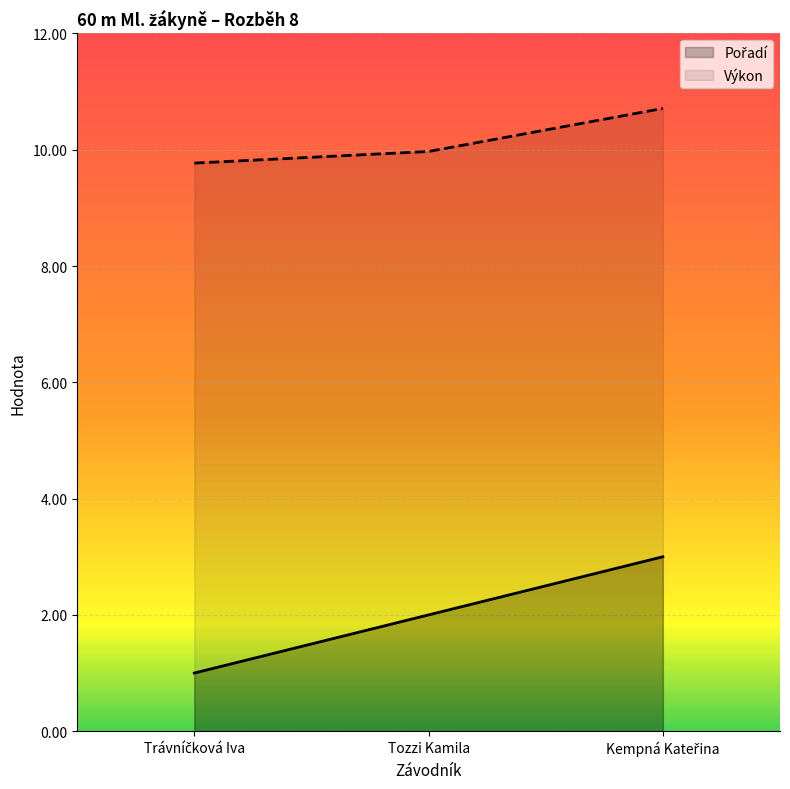

Reading left to right, transcribe all the data shown in this chart.

Pořadí: Trávníčková Iva=1.0	Tozzi Kamila=2.0	Kempná Kateřina=3.0
Výkon: Trávníčková Iva=9.8	Tozzi Kamila=10.0	Kempná Kateřina=10.7